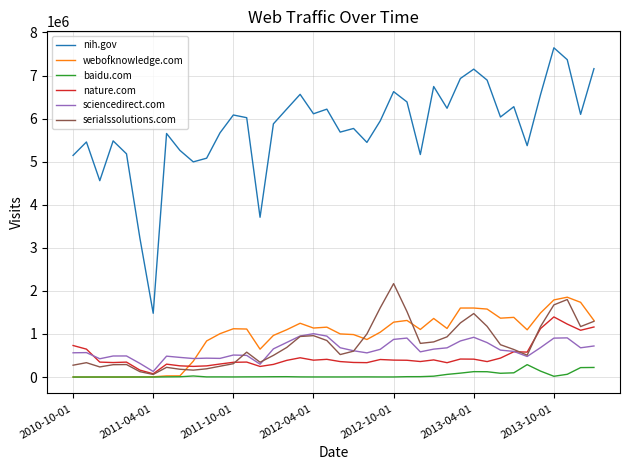

Which series has the largest total across all categories?

nih.gov